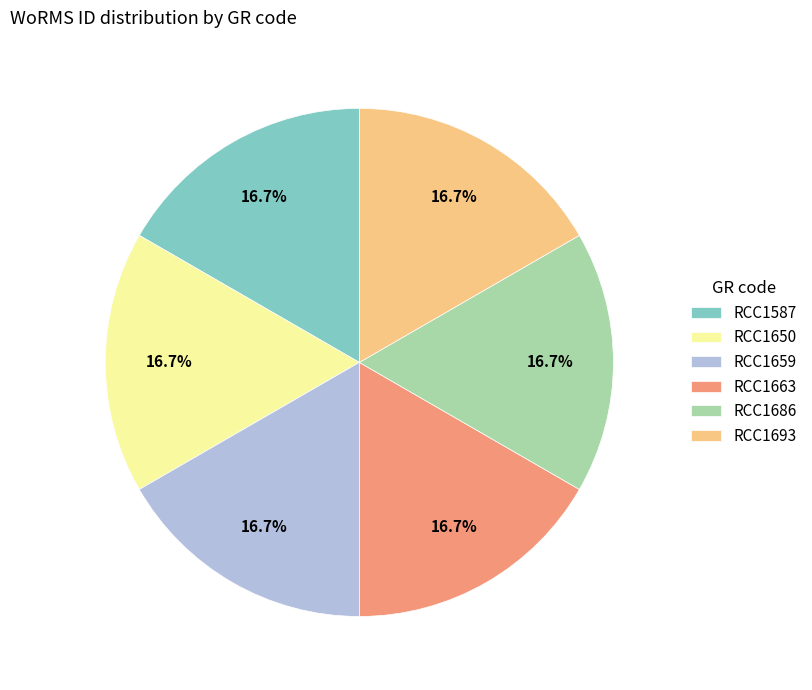

How many segments does this pie chart have?

6